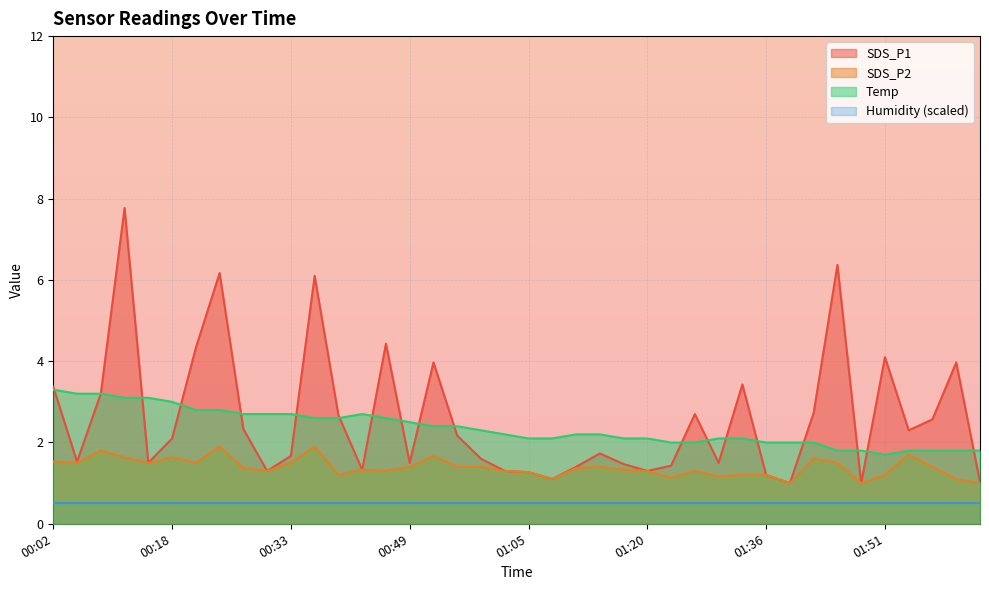

What position from the left is 00:12?

4